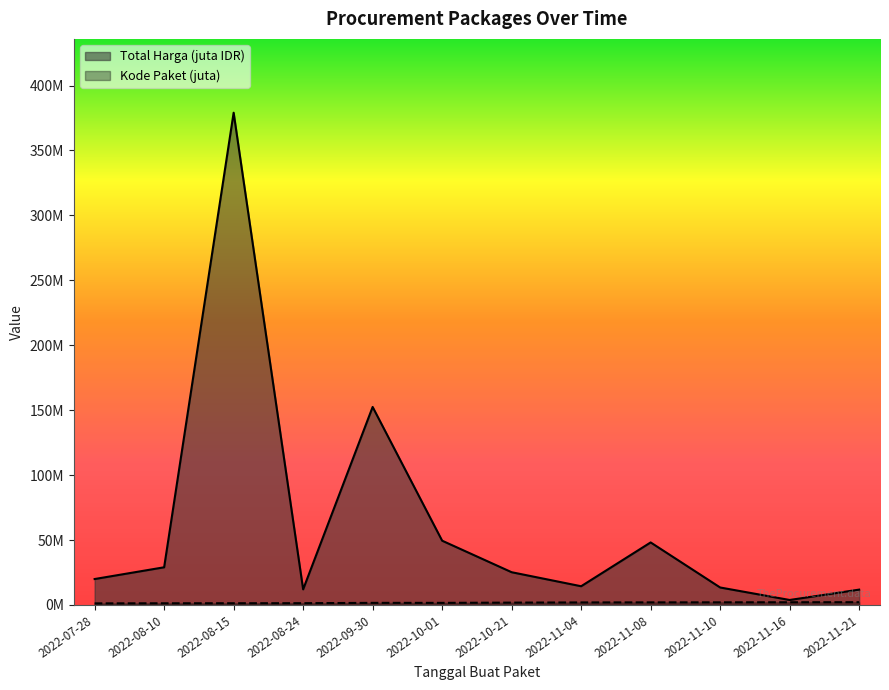

What is the maximum value for Kode Paket?

2.1